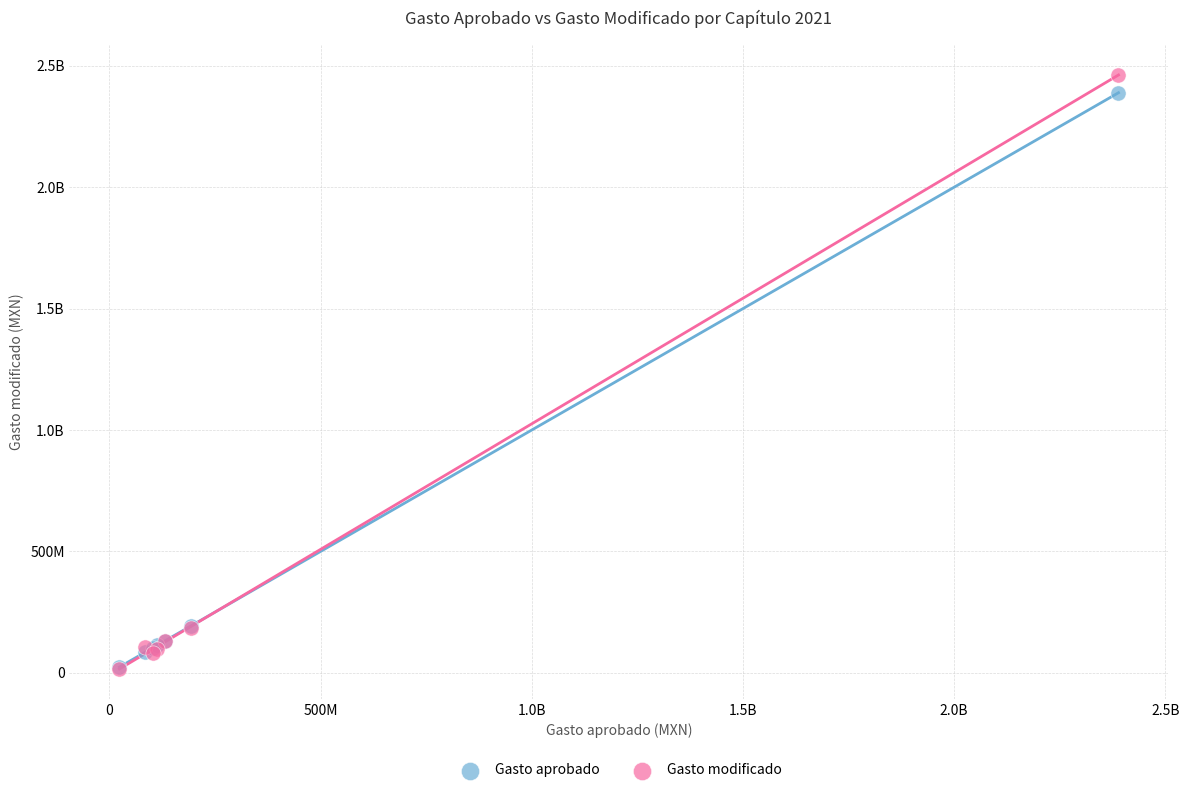

What are all the series names shown in the legend?

Gasto aprobado, Gasto modificado